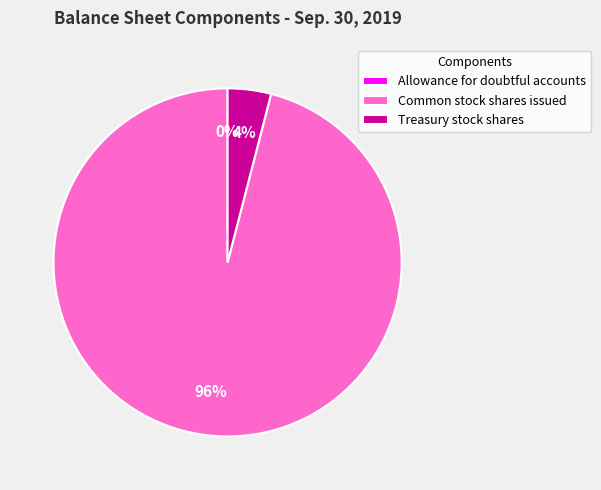

Which category has the biggest portion of the pie?

Common stock shares issued